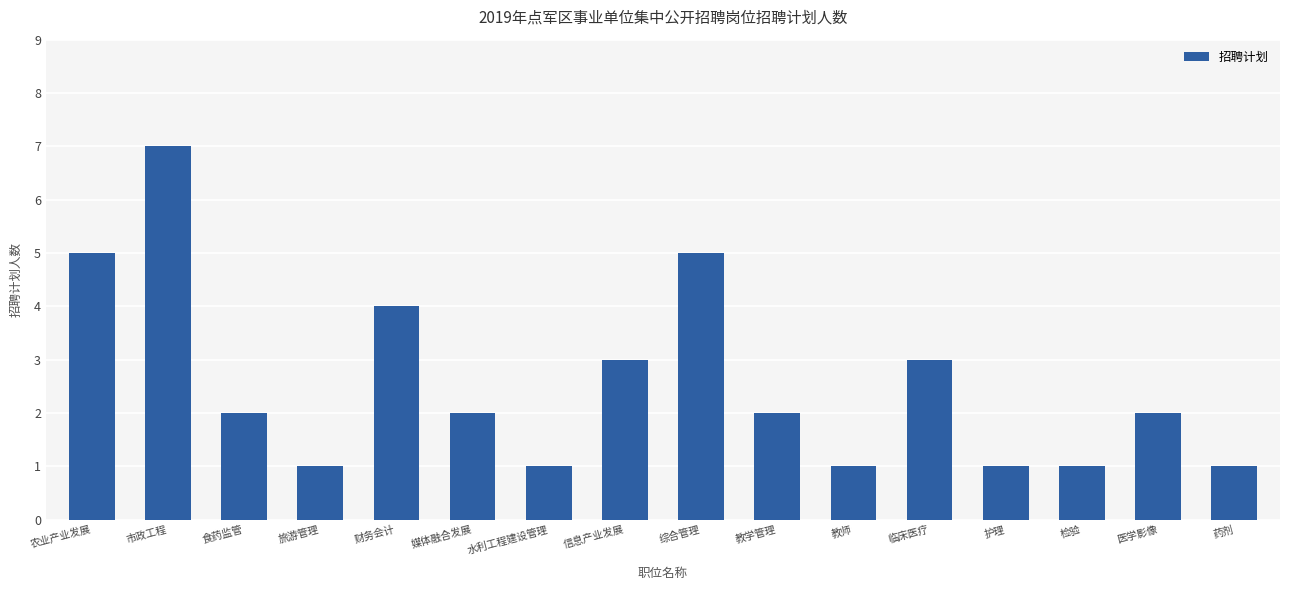

What is the sum of all values?

41